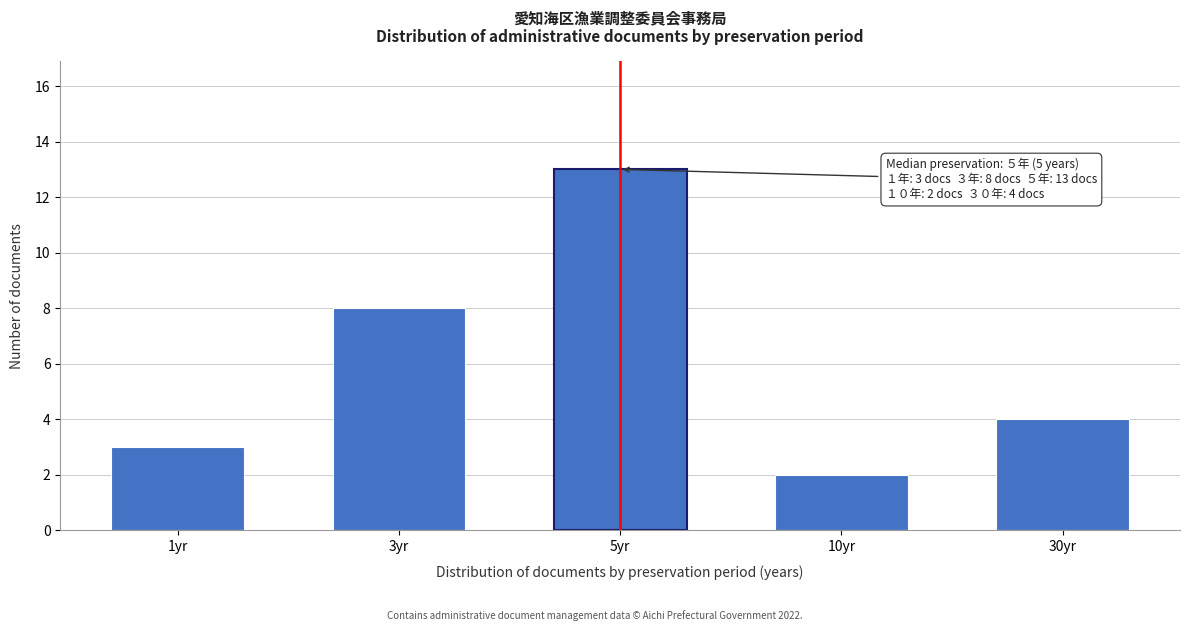

Reading right to left, list all the values displayed in this chart.

4	2	13	8	3